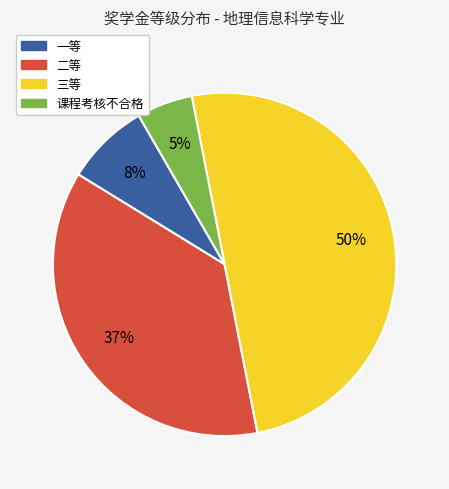

Do 二等 and 三等 together represent more than half of the pie?

Yes